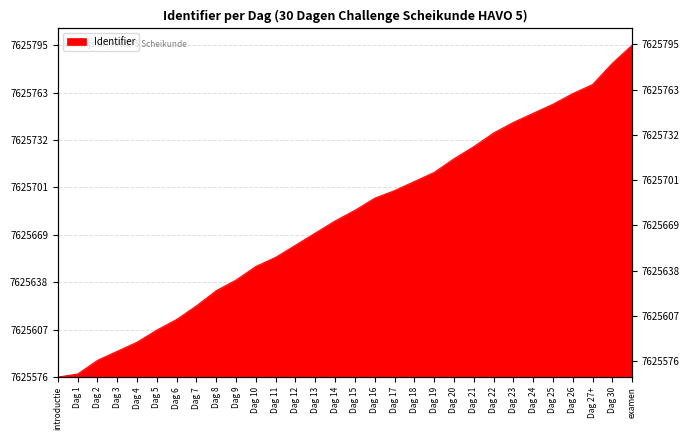

Reading left to right, extract all data points from this chart.

introductie=0	Dag 1=2	Dag 2=11	Dag 3=17	Dag 4=23	Dag 5=31	Dag 6=38	Dag 7=47	Dag 8=57	Dag 9=64	Dag 10=73	Dag 11=79	Dag 12=87	Dag 13=95	Dag 14=103	Dag 15=110	Dag 16=118	Dag 17=123	Dag 18=129	Dag 19=135	Dag 20=144	Dag 21=152	Dag 22=161	Dag 23=168	Dag 24=174	Dag 25=180	Dag 26=187	Dag 27+=193	Dag 30=207	examen=219